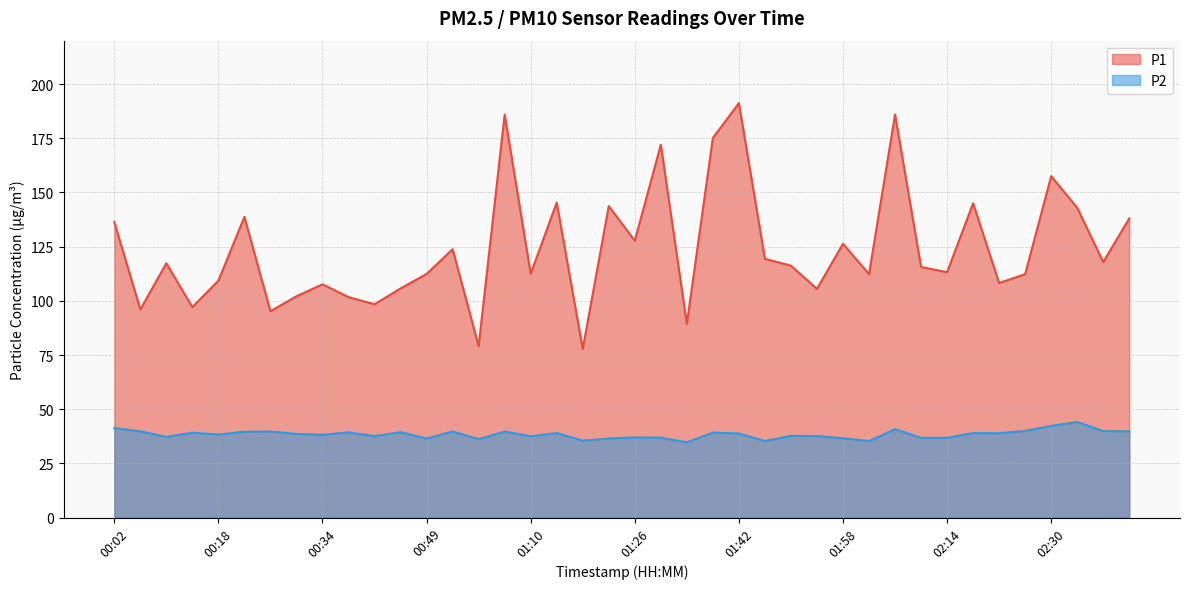

Reading right to left, extract all data points from this chart.

P1: 138.0	117.9	142.9	157.5	112.3	108.2	145.0	113.2	115.6	185.9	112.3	126.3	105.5	116.2	119.4	191.2	175.1	89.4	172.0	127.7	143.7	77.8	145.3	112.5	185.9	79.1	123.8	112.4	105.7	98.4	101.7	107.6	102.1	95.2	138.7	109.3	97.1	117.3	96.0	136.4
P2: 39.8	39.9	44.1	42.3	40.0	38.9	39.0	36.8	36.8	40.8	35.3	36.6	37.6	37.7	35.3	38.8	39.2	34.7	36.9	37.0	36.5	35.5	39.0	37.5	39.7	36.2	39.7	36.5	39.4	37.6	39.3	38.2	38.6	39.7	39.6	38.3	39.2	37.2	39.8	41.3